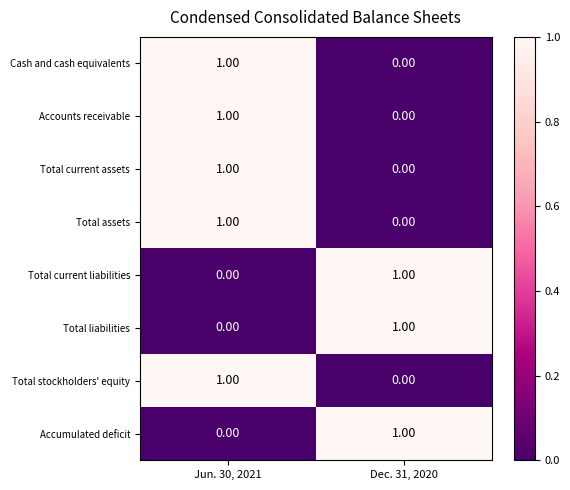

List the labels in order of Cash and cash equivalents value, largest first.

Jun. 30, 2021, Dec. 31, 2020